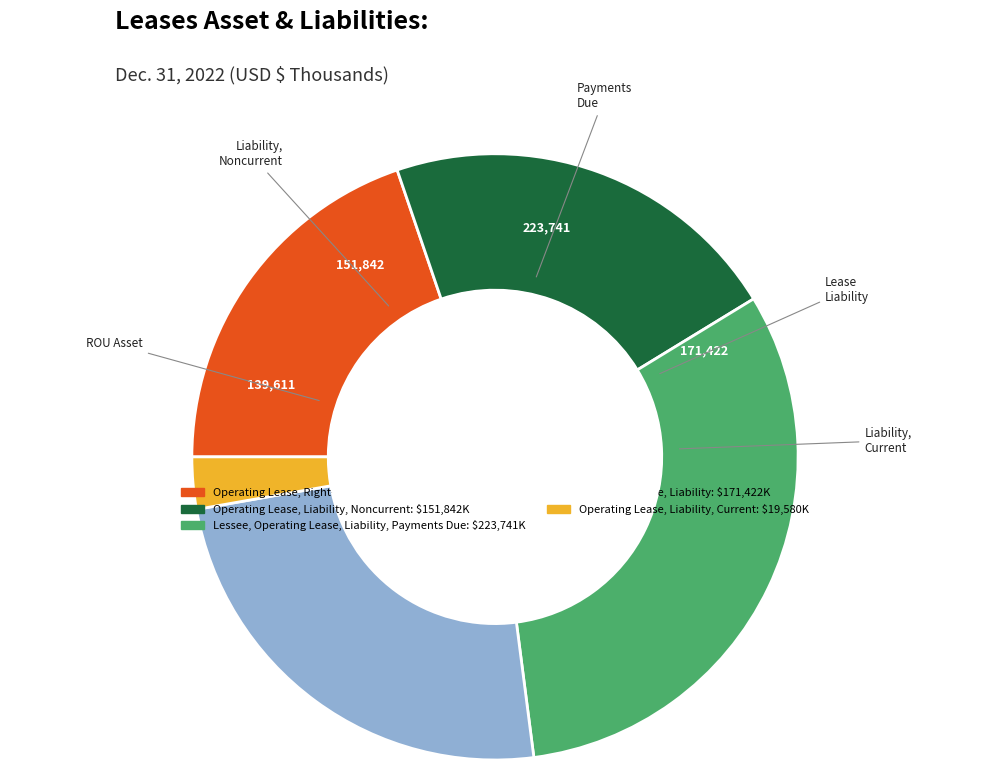

Does any single category account for the majority?

No